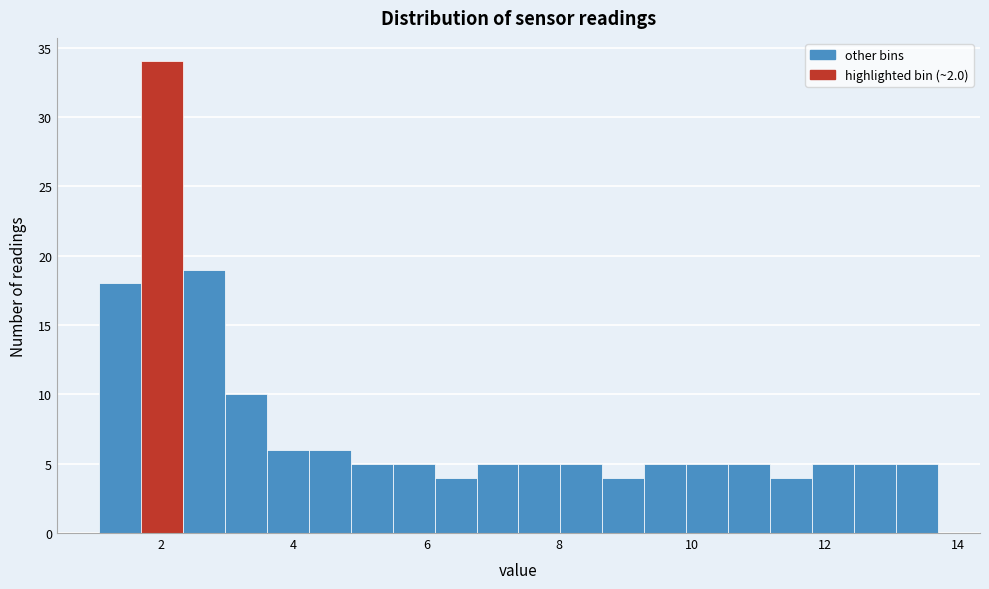

Read against the x-axis, roughly where is the centre of the tallest bar?

2.0